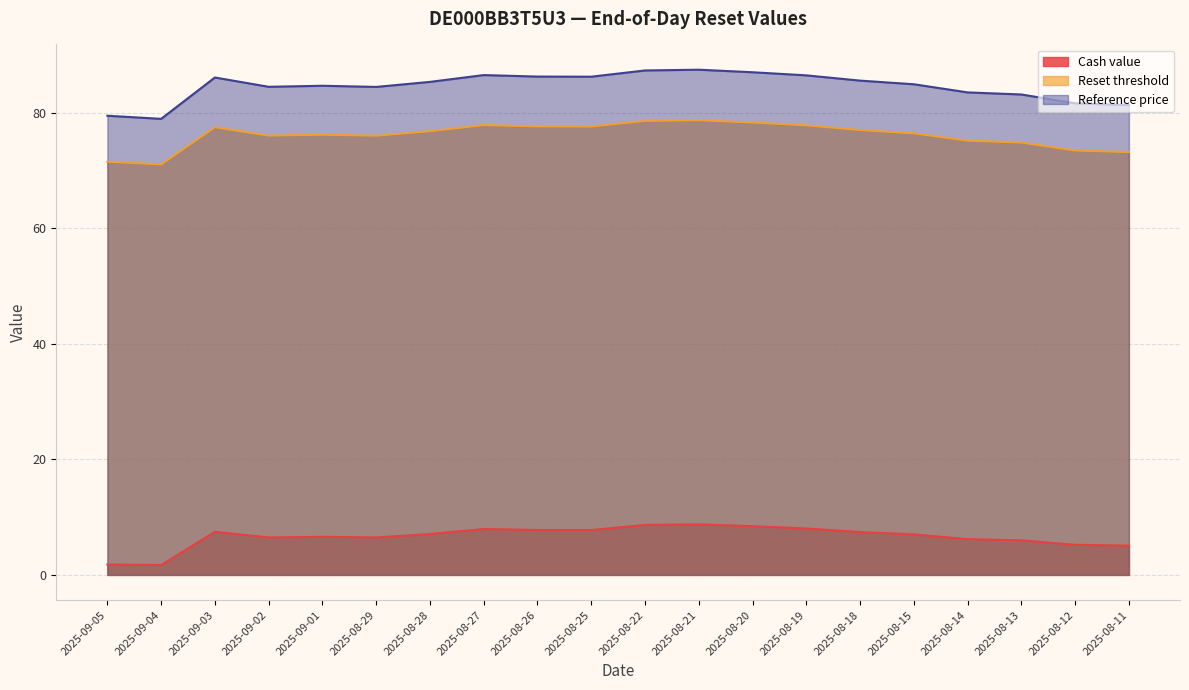

Between 2025-09-03 and 2025-08-18, which is larger?

2025-09-03